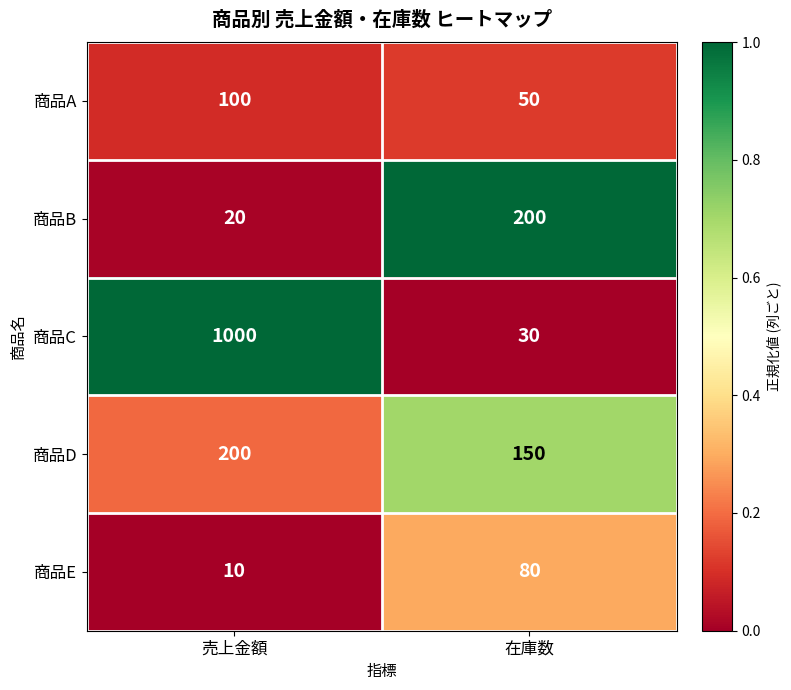

Reading right to left, extract all data points from this chart.

商品A: 50	100
商品B: 200	20
商品C: 30	1000
商品D: 150	200
商品E: 80	10